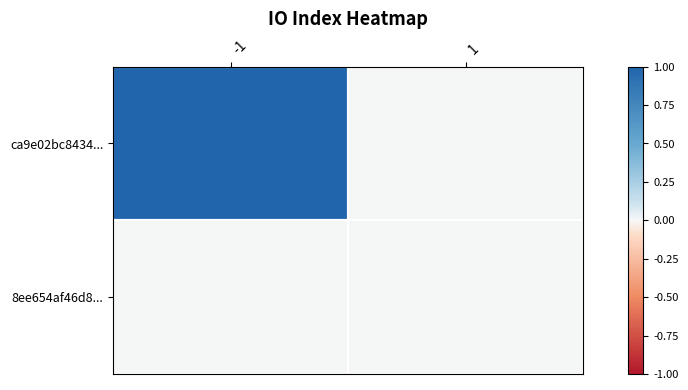

Which series has the largest range (max minus min)?

ca9e02bc8434...